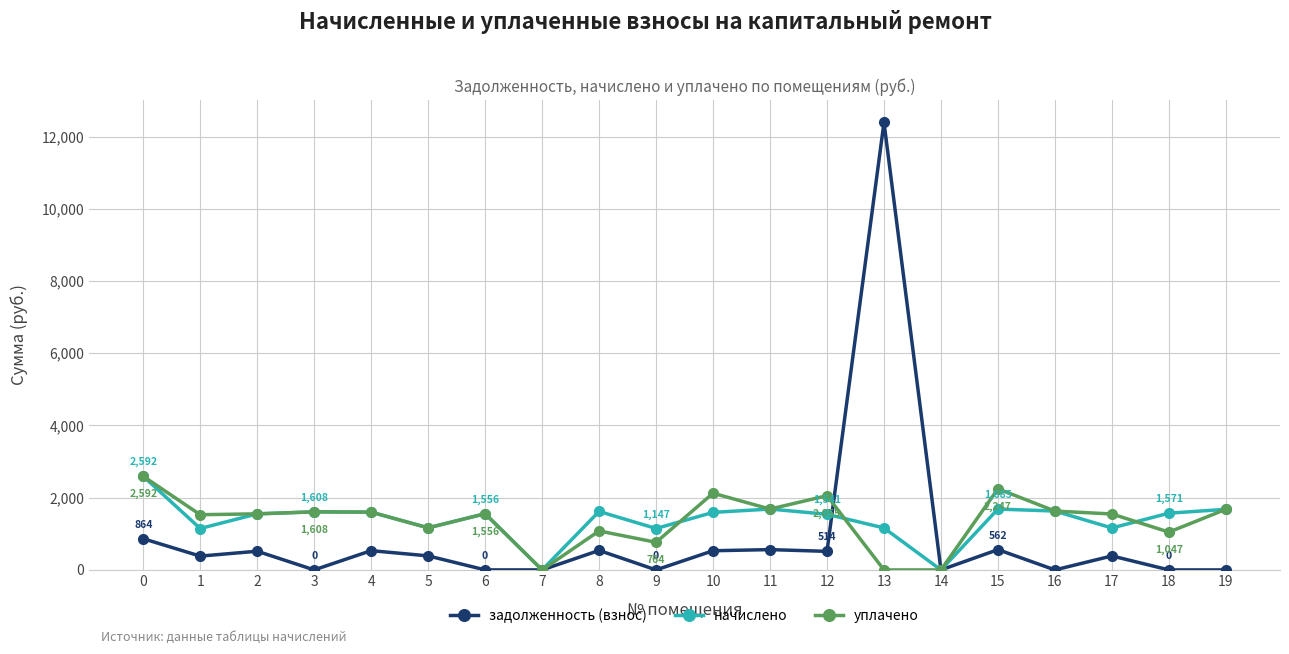

How many distinct data groups are displayed?

3